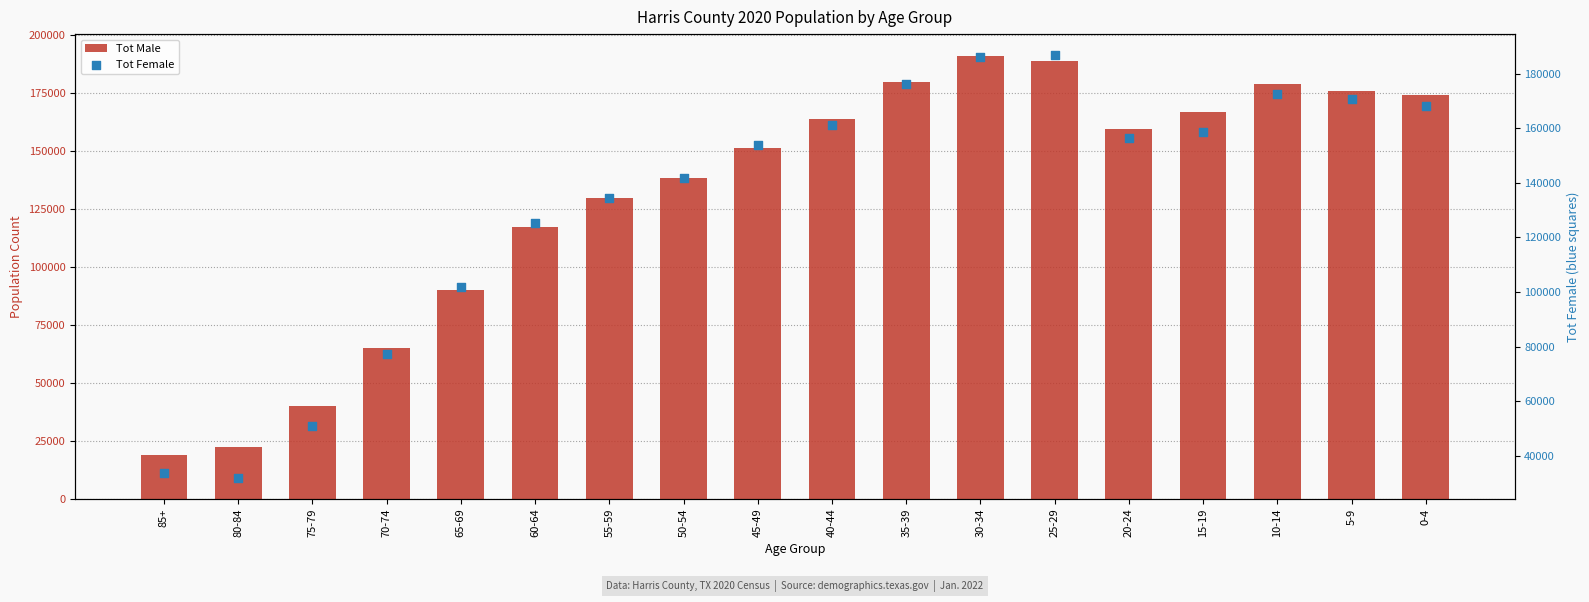

Which series has the largest Y range (max minus min)?

Tot Male